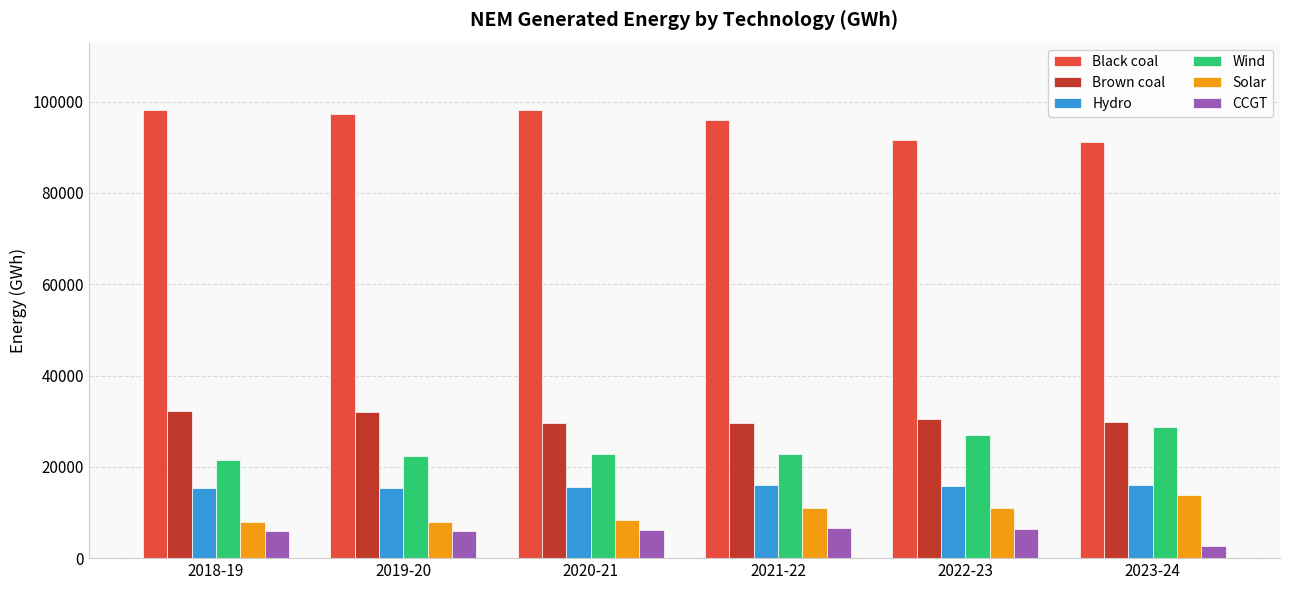

Which series has the largest total across all categories?

Black coal